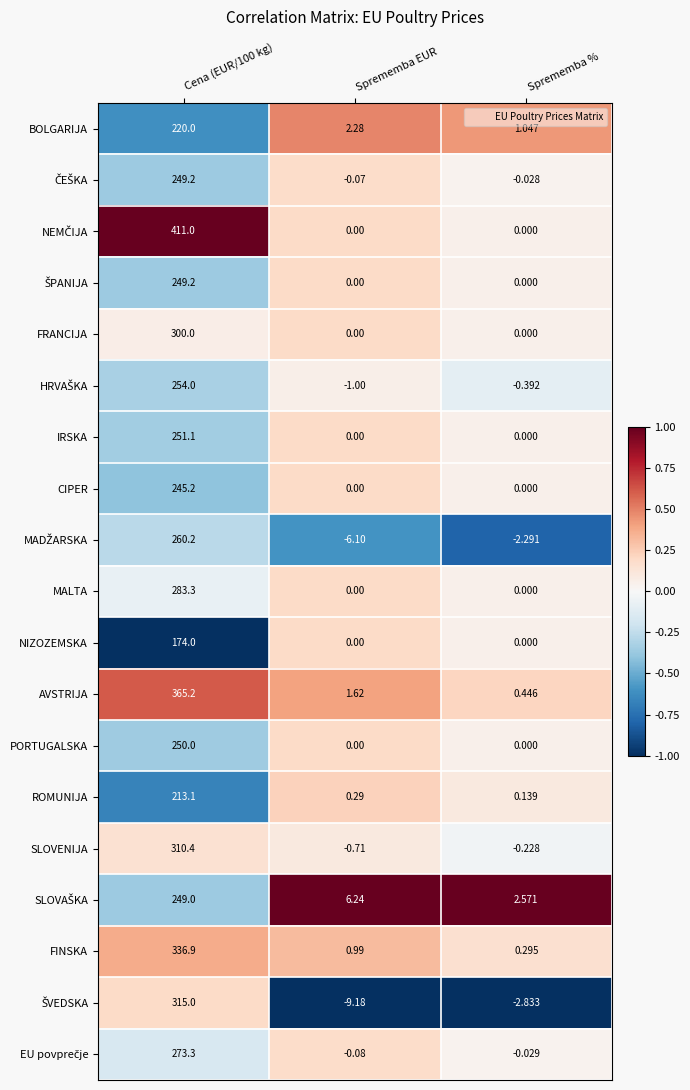

Which label corresponds to the smallest value in the chart?

Sprememba EUR